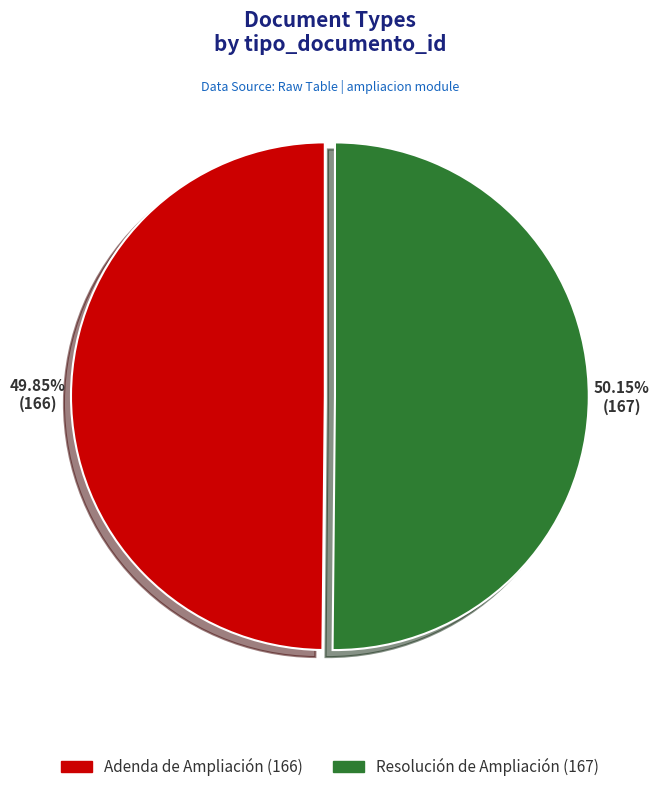

Is there any slice that represents more than half of the pie?

Yes